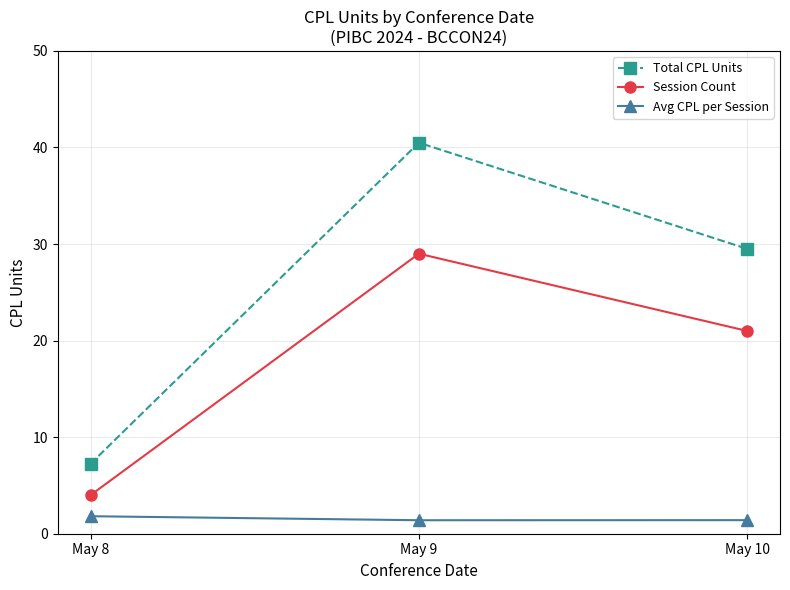

Is the value of Session Count at May 10 greater than the value of Total CPL Units at May 8?

Yes